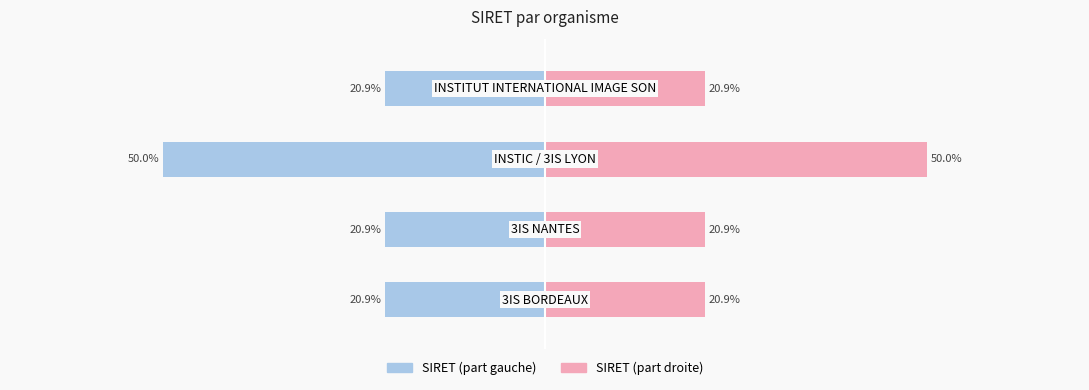

The value of SIRET (part droite) at 0 is 32.7. True or false?

False